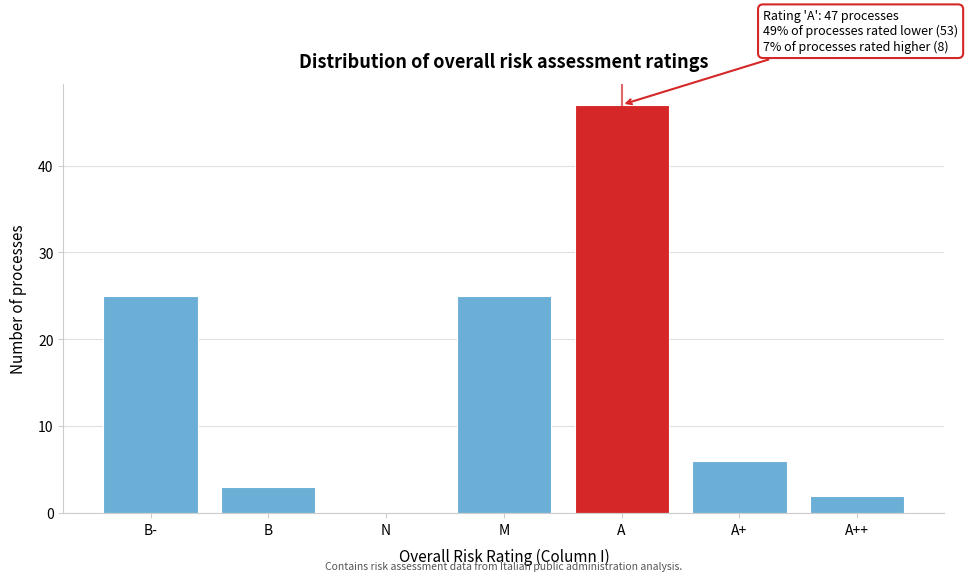

Reading left to right, transcribe all the data shown in this chart.

B-=25	B=3	N=0	M=25	A=47	A+=6	A++=2